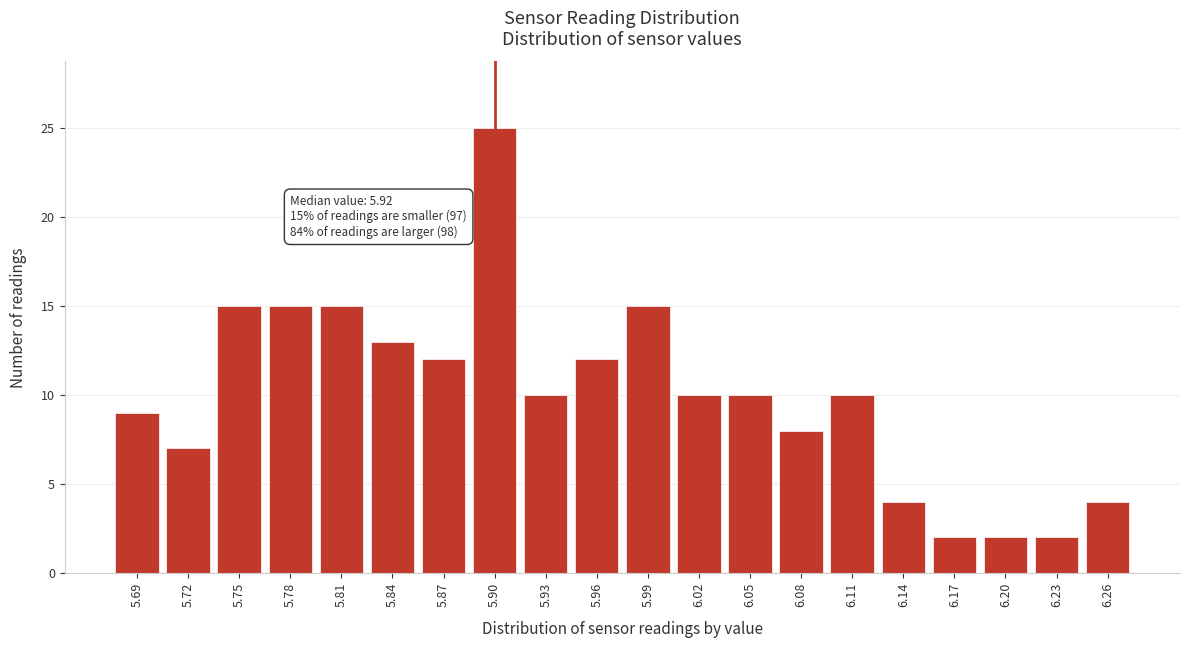

Reading left to right, list all the values displayed in this chart.

9	7	15	15	15	13	12	25	10	12	15	10	10	8	10	4	2	2	2	4